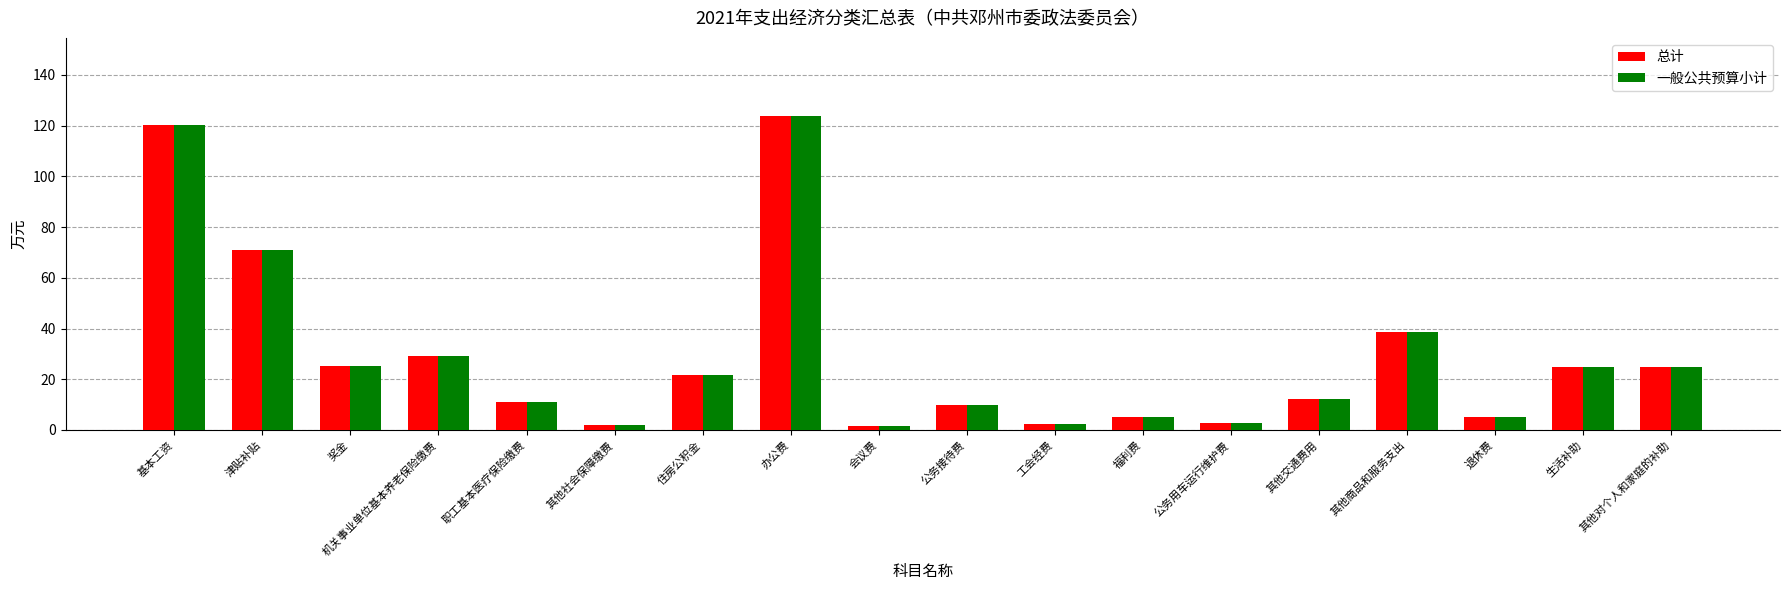

At how many categories does at least one series exceed 105?

2